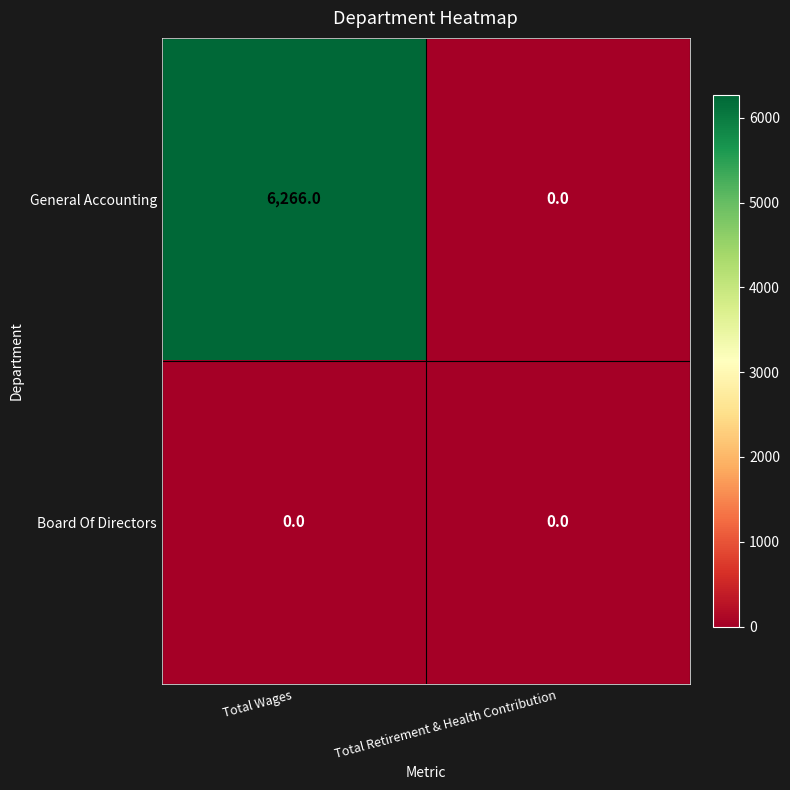

True or false: General Accounting has a value of 2500 at Total Wages.

False